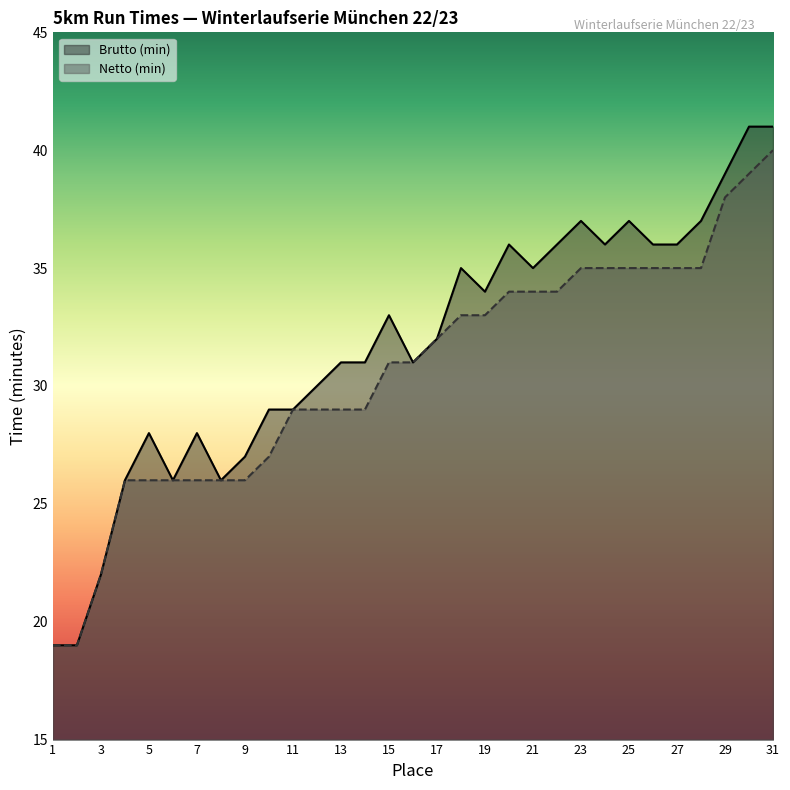

At 4, list the series in order from smallest to largest.

Brutto (min), Netto (min)